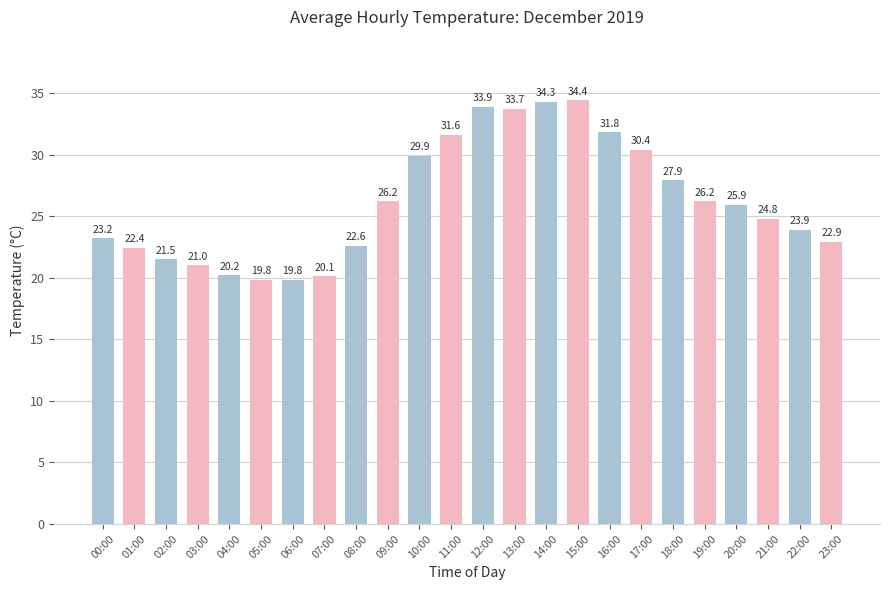

Which has a higher value, 04:00 or 02:00?

02:00